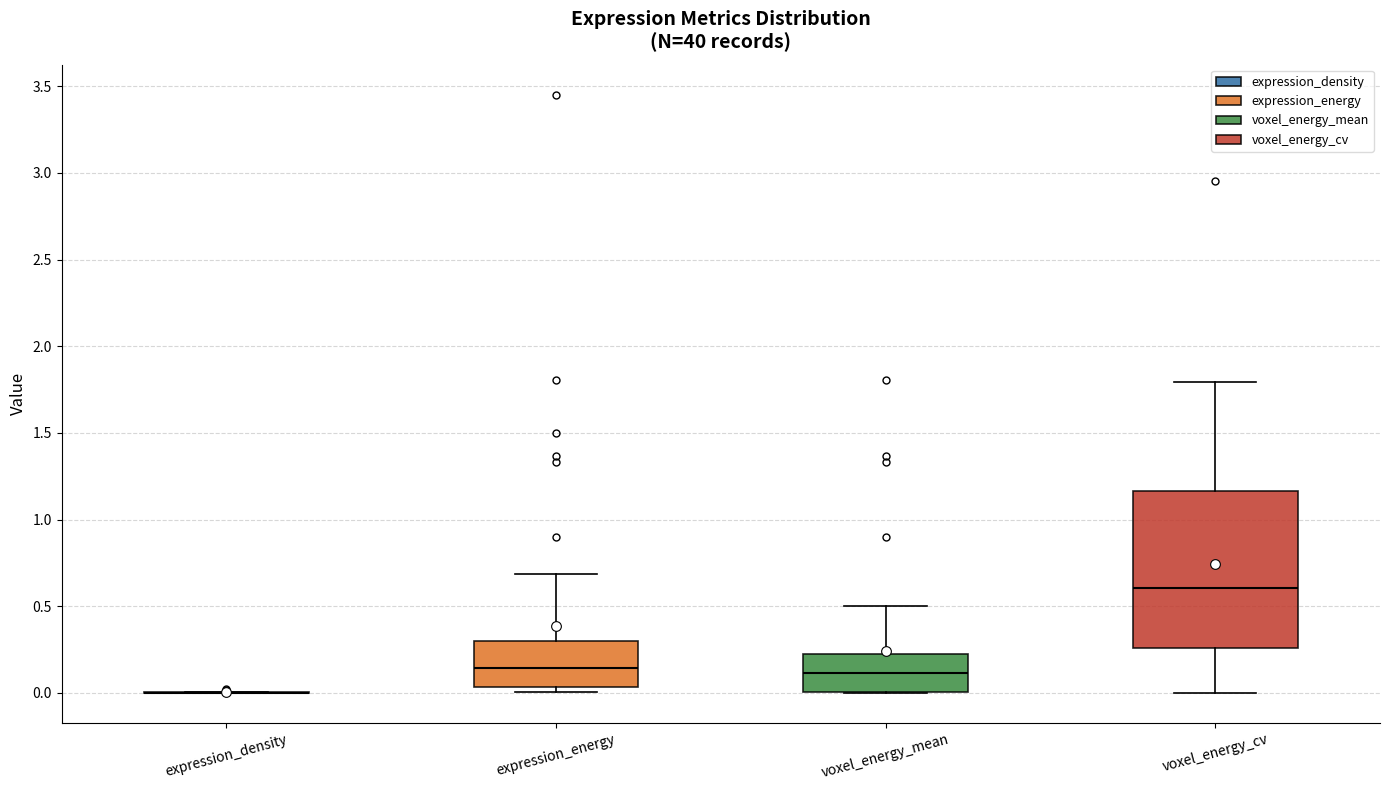

Where does the median line of the box for voxel_energy_mean sit on the y-axis? The values are not printed on the chart, so give them approximately, as read against the axis.

0.10